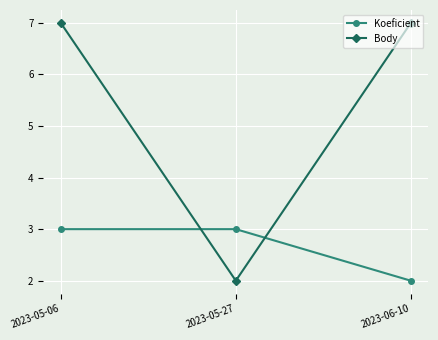

At which category is the sum across all series the highest?

2023-05-06